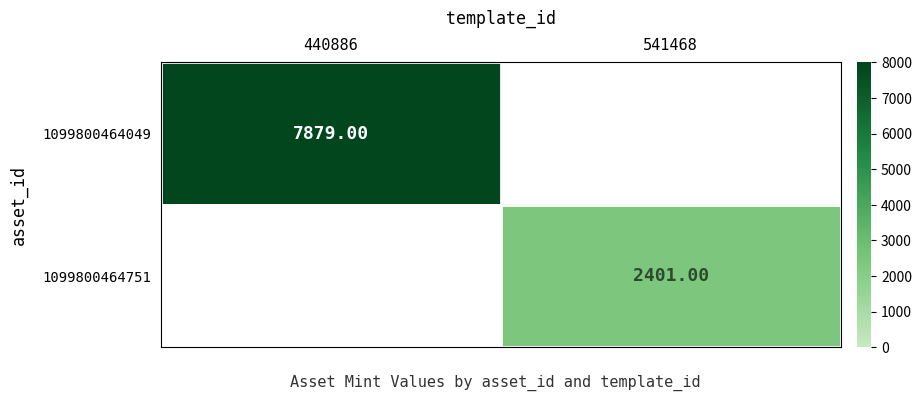

Between 541468 and 440886, which is larger?

440886